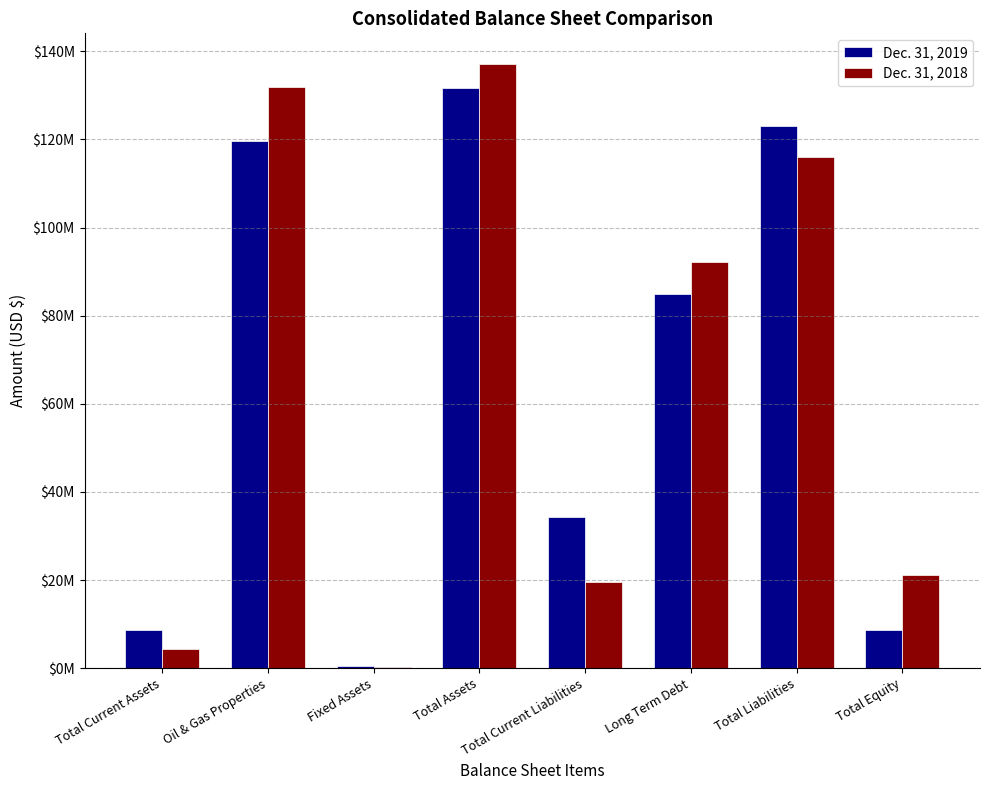

Reading right to left, list all the values displayed in this chart.

Dec. 31, 2019: Total Equity=8666855	Total Liabilities=123078621	Long Term Debt=84988117	Total Current Liabilities=34243588	Total Assets=131745476	Fixed Assets=509934	Oil & Gas Properties=119742116	Total Current Assets=8671832
Dec. 31, 2018: Total Equity=21215017	Total Liabilities=115994723	Long Term Debt=92076857	Total Current Liabilities=19504401	Total Assets=137209740	Fixed Assets=200243	Oil & Gas Properties=131824892	Total Current Assets=4392635